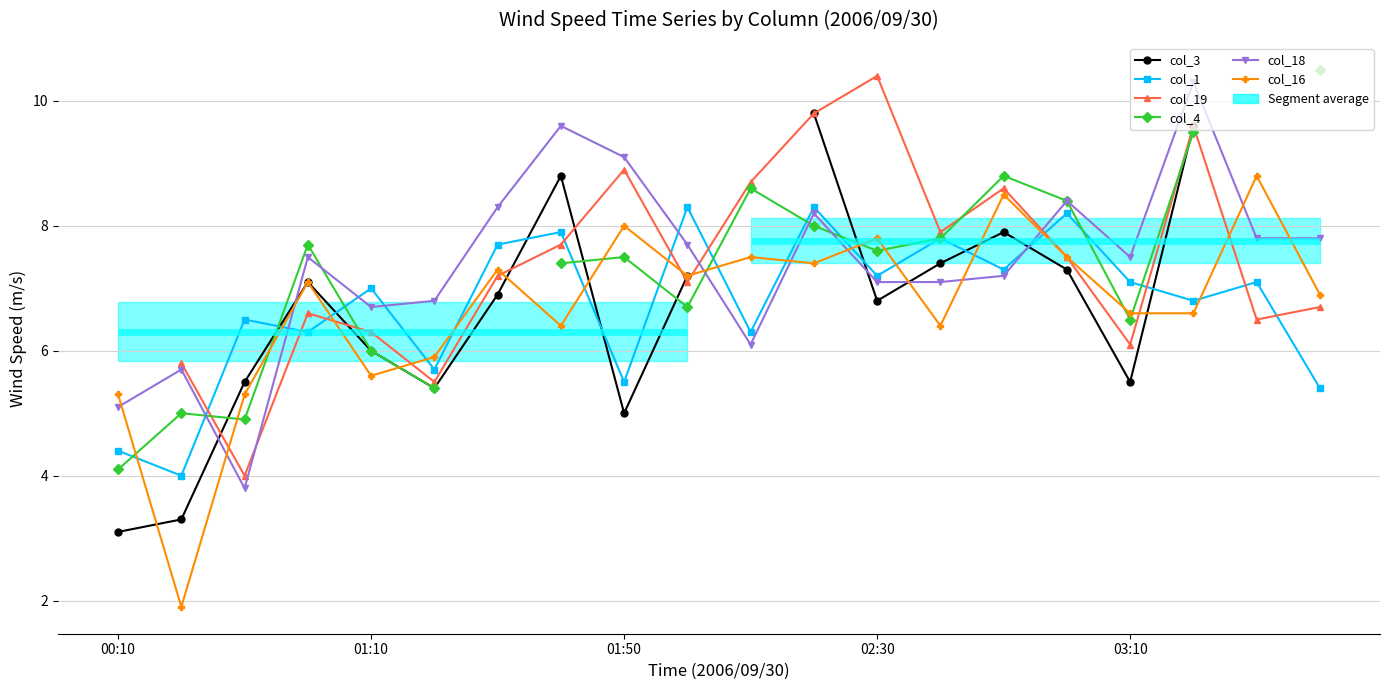

What is the difference between the second highest and minimum values in the col_16 series?

6.6